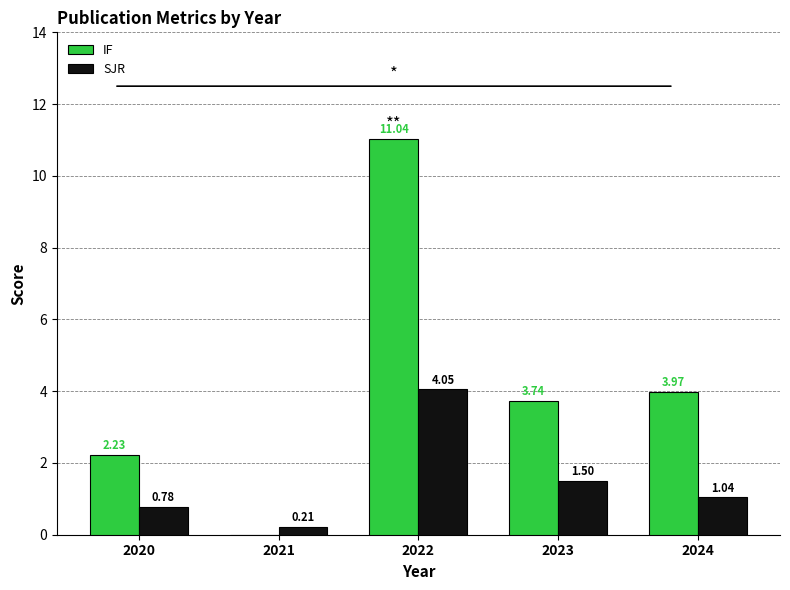

What is the sum of the IF values at 2023 and 2024?

7.7